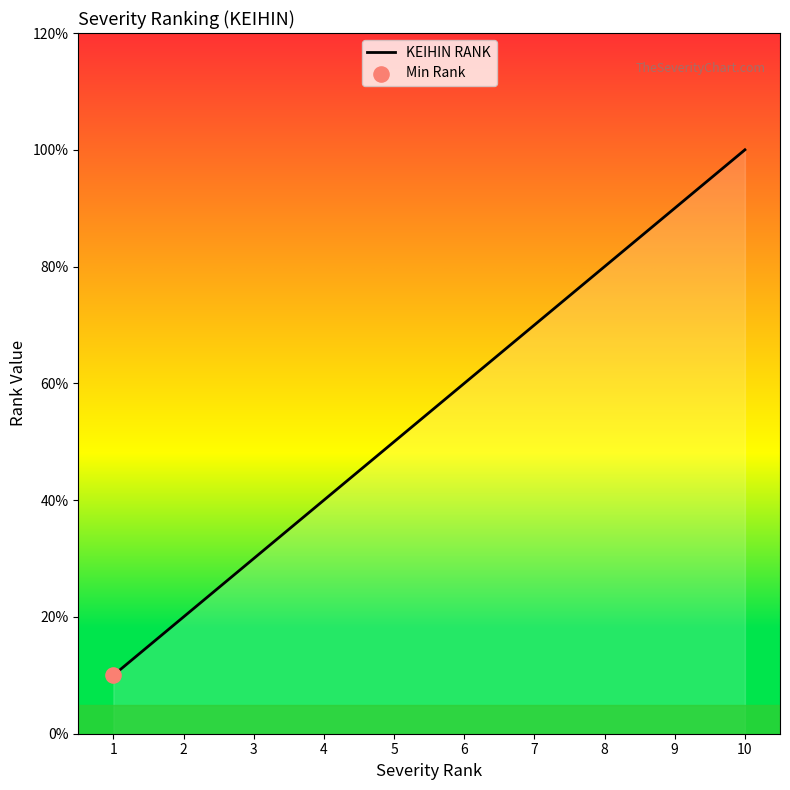

Approximately how many times larger is the value at 6 compared to 10?

0.6